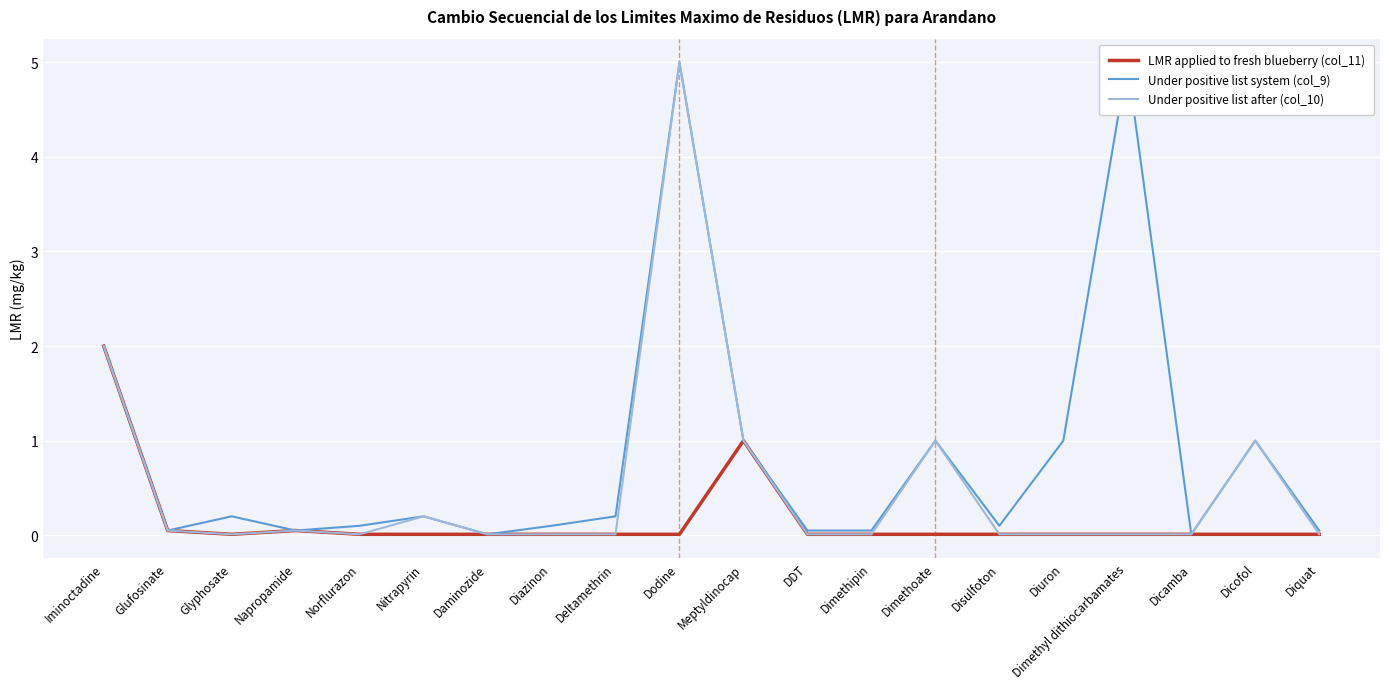

True or false: Under positive list system (col_9) and Under positive list after (col_10) cross at least once.

False